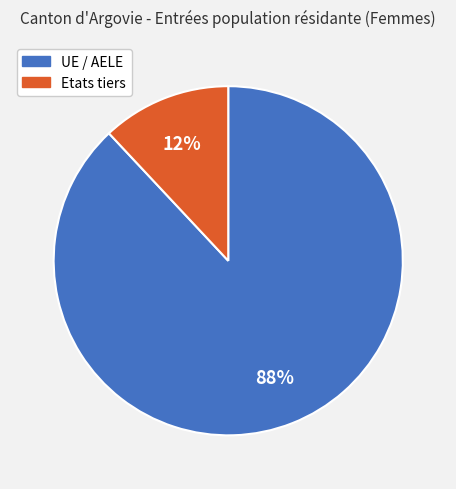

What percentage is the UE / AELE slice, to the nearest percent?

88%